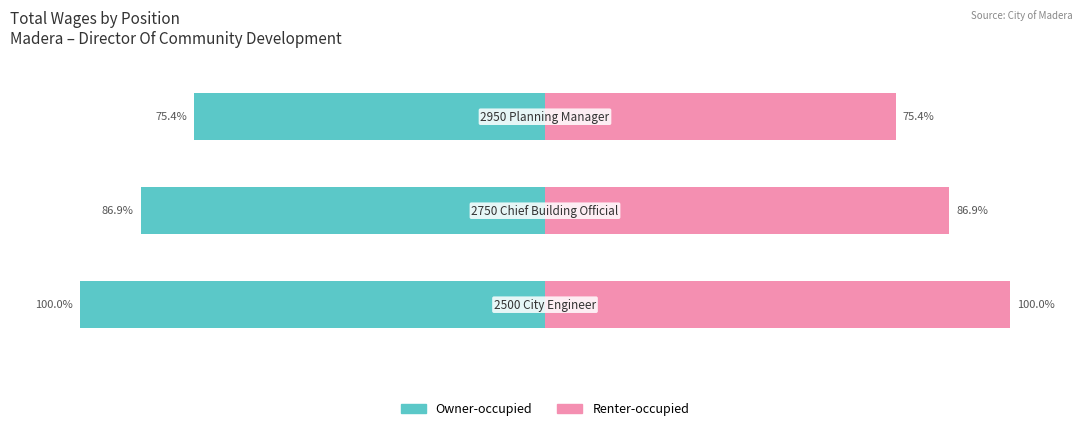

Which series has the largest total across all categories?

Renter-occupied